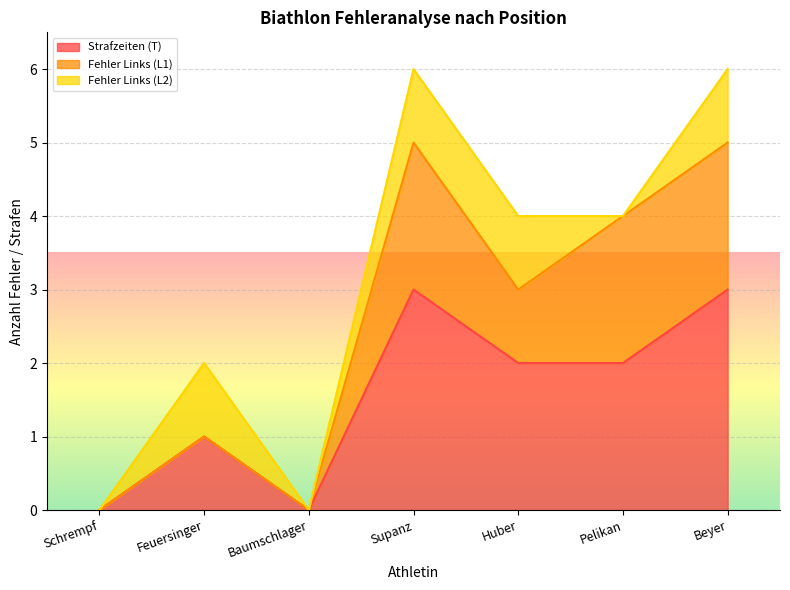

The Strafzeiten (T) series shows 0 at Schrempf. True or false?

True